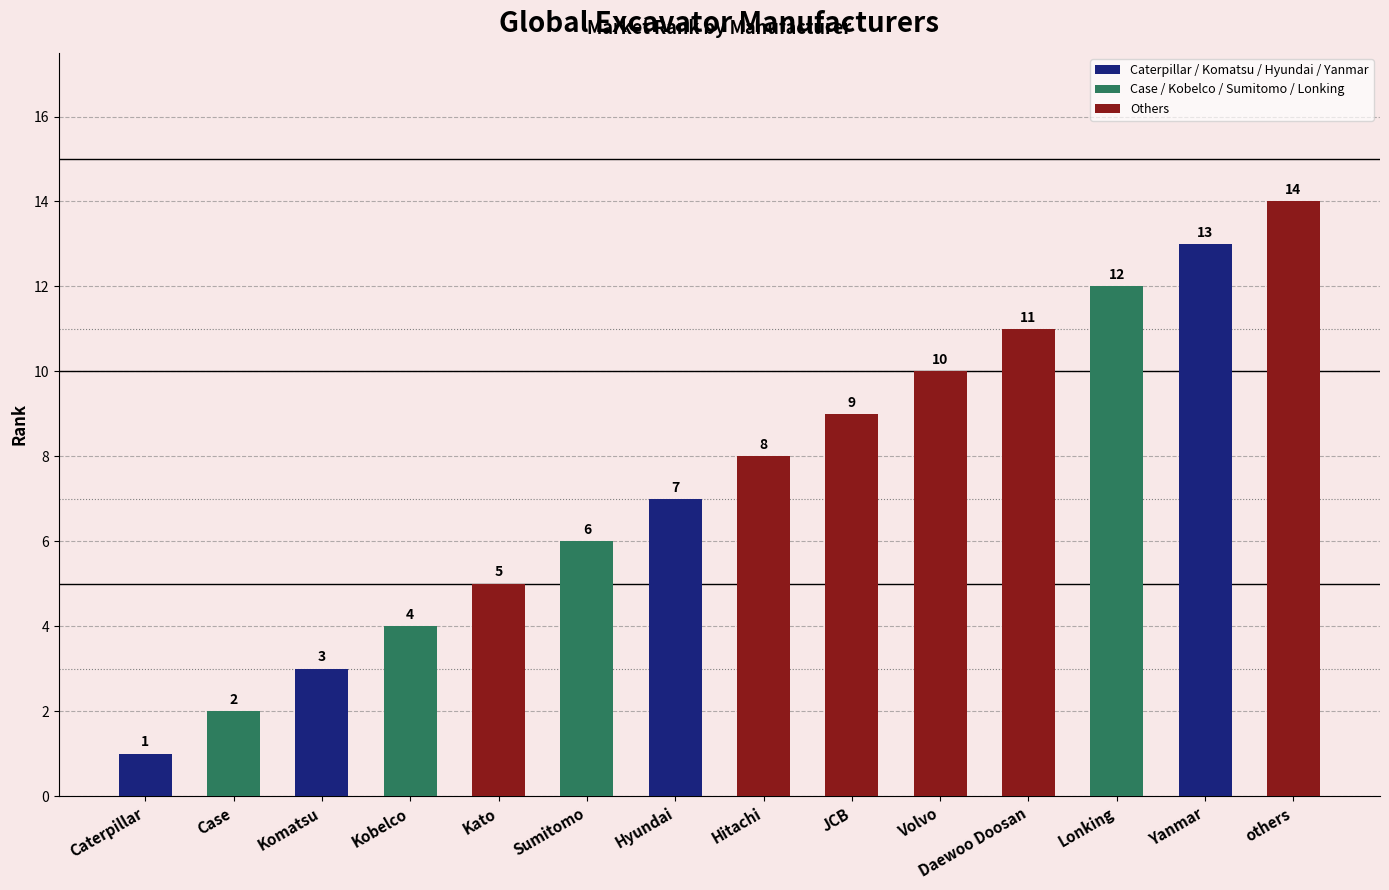

Between Sumitomo and Komatsu, which is larger?

Sumitomo